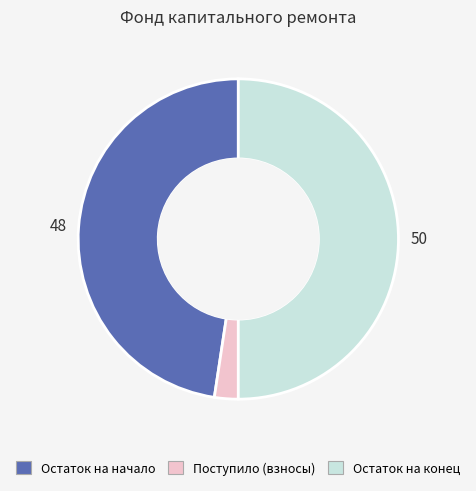

Which slice is the largest?

Остаток на конец